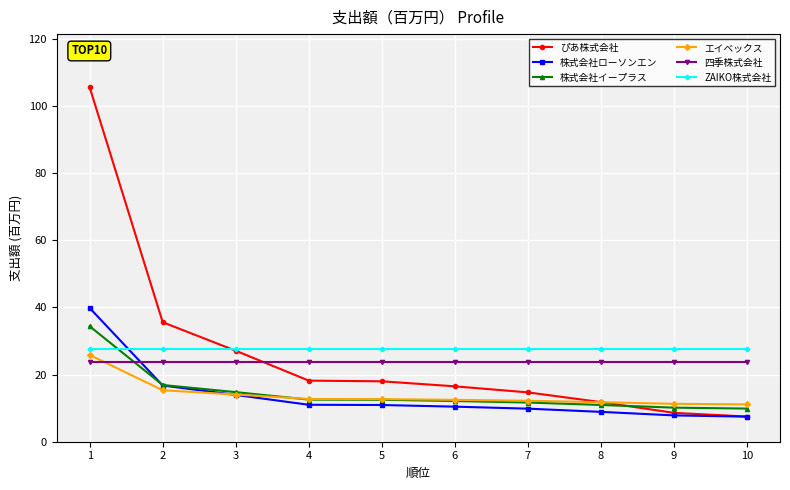

What is the value of the 株式会社イープラス point at the 6th from the left?

12.1